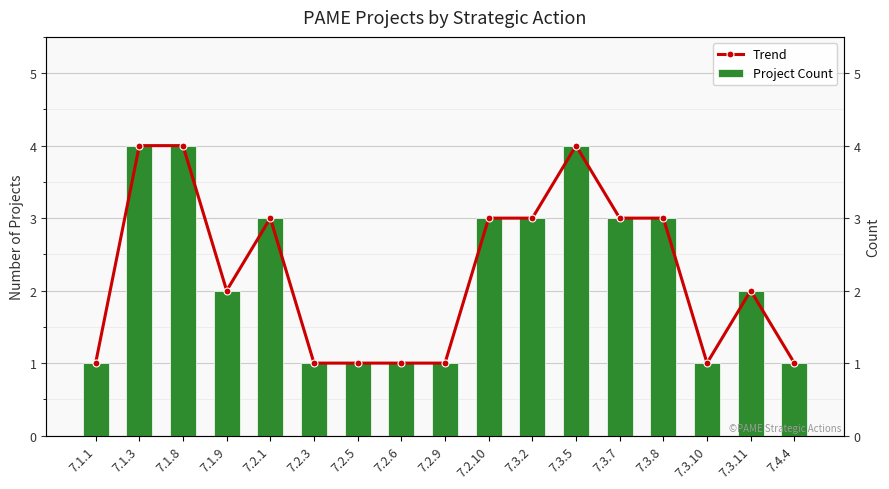

The value of Trend at 7.2.10 is 3. True or false?

True